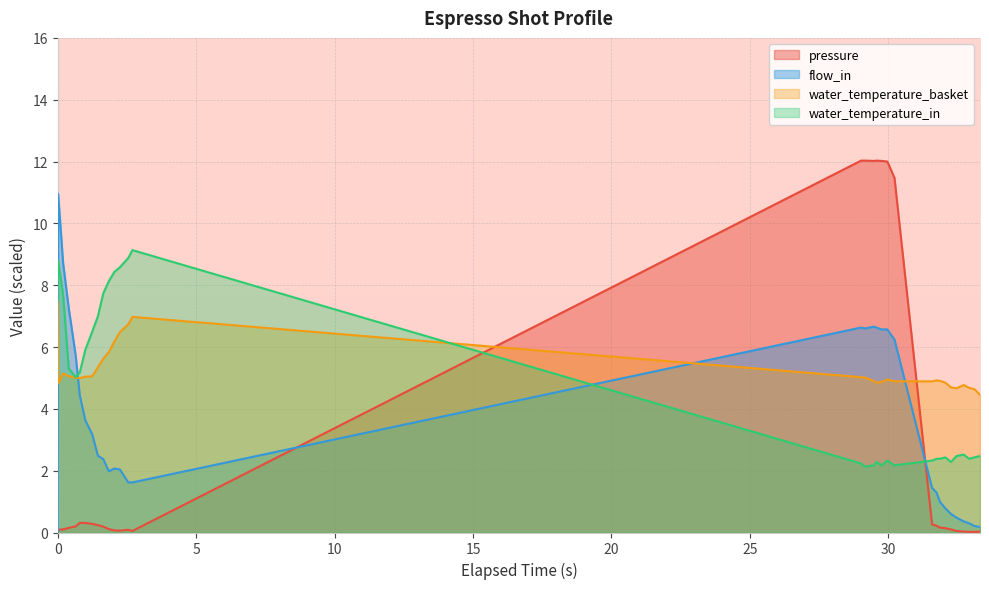

How many lines are shown in the chart?

4